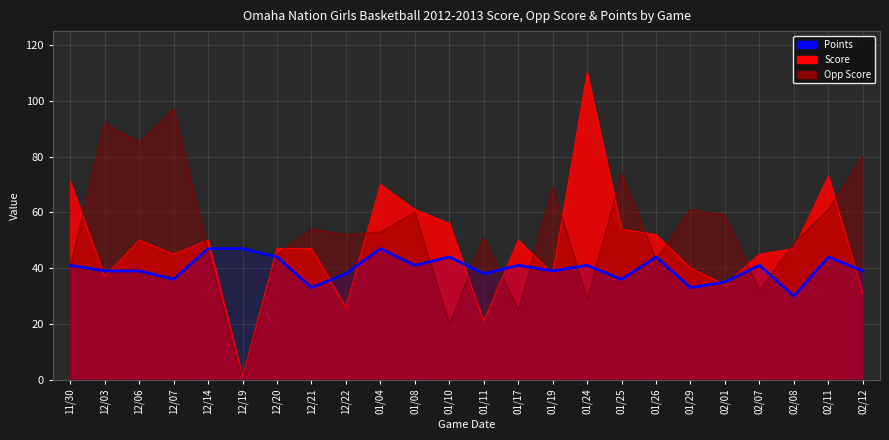

What is the minimum value shown in the chart?

30